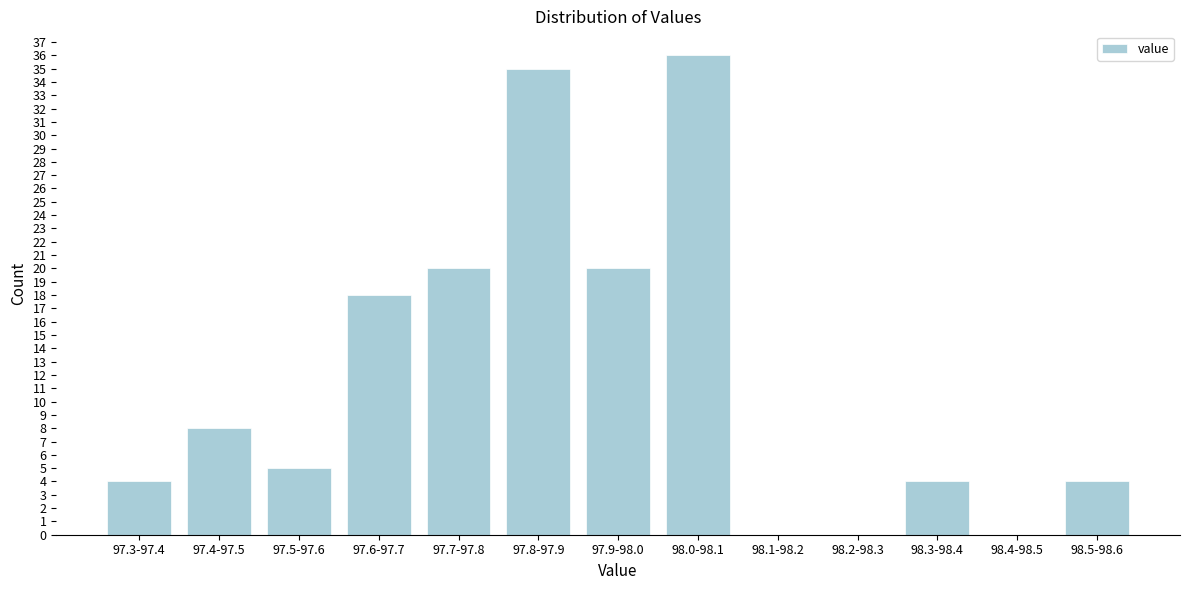

Reading left to right, list all the values displayed in this chart.

97.3-97.4=4	97.4-97.5=8	97.5-97.6=5	97.6-97.7=18	97.7-97.8=20	97.8-97.9=35	97.9-98.0=20	98.0-98.1=36	98.1-98.2=0	98.2-98.3=0	98.3-98.4=4	98.4-98.5=0	98.5-98.6=4